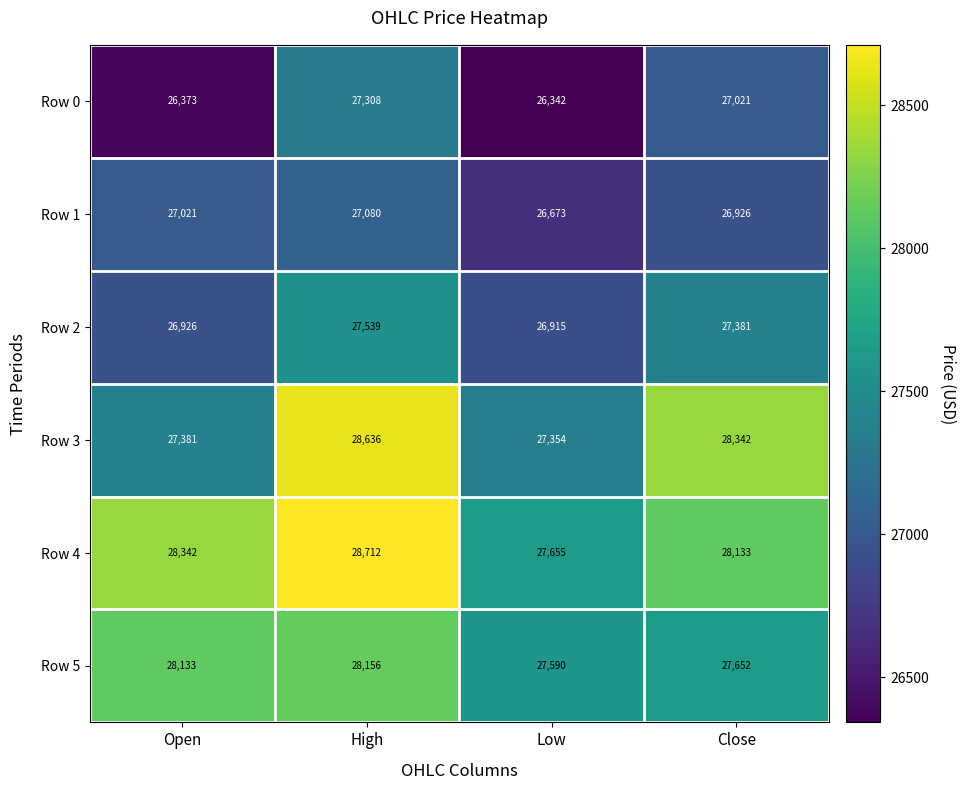

Which label corresponds to the largest value in the chart?

High